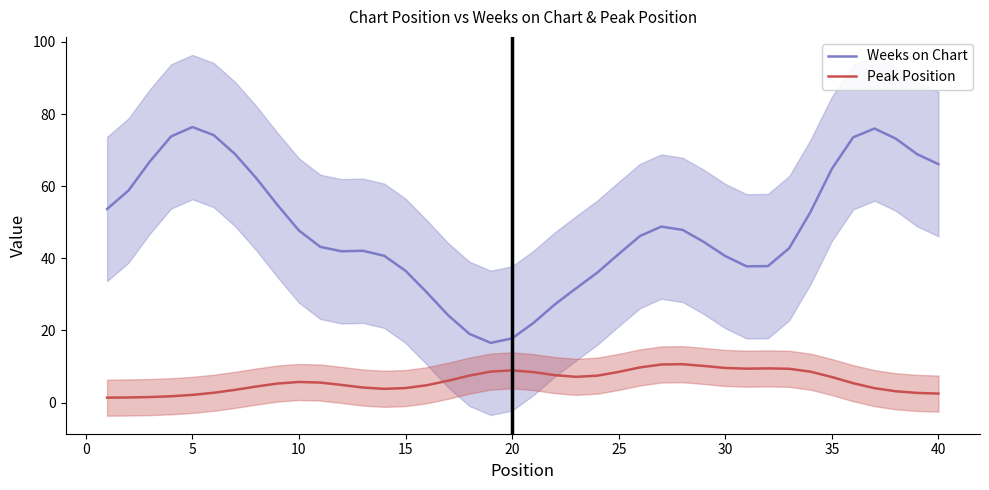

How many values in the Weeks on Chart series exceed 46?

20